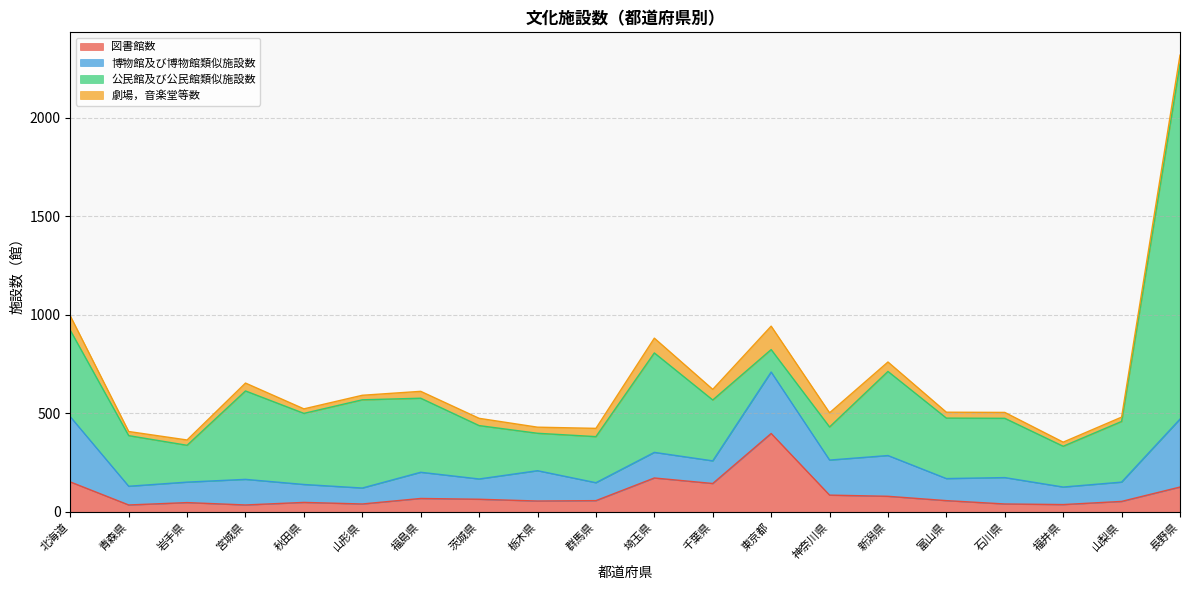

True or false: 劇場，音楽堂等数 and 博物館及び博物館類似施設数 intersect in this chart.

False